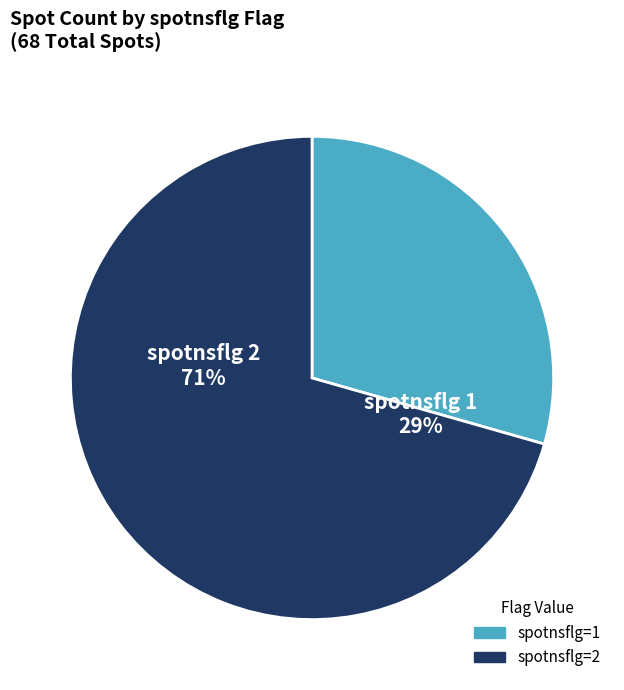

Is it true that spotnsflg=2 is 71% of the pie?

True